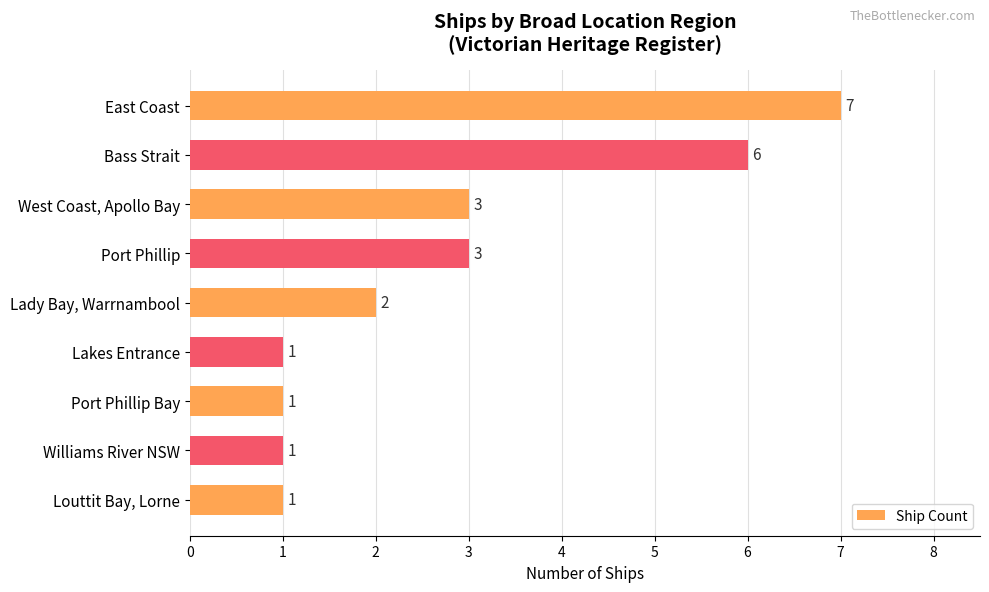

Does the chart contain stacked bars?

No